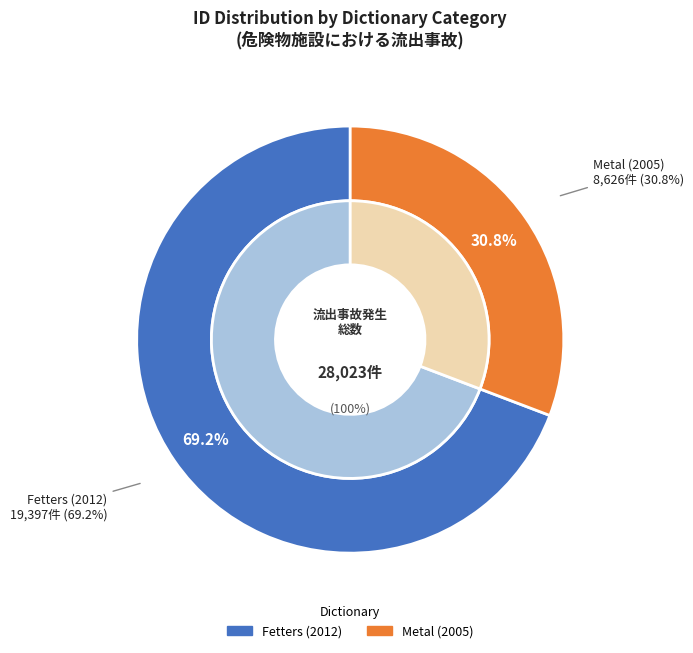

Combined, what portion of the pie is Metal (2005) and Fetters (2012)?

100.0%